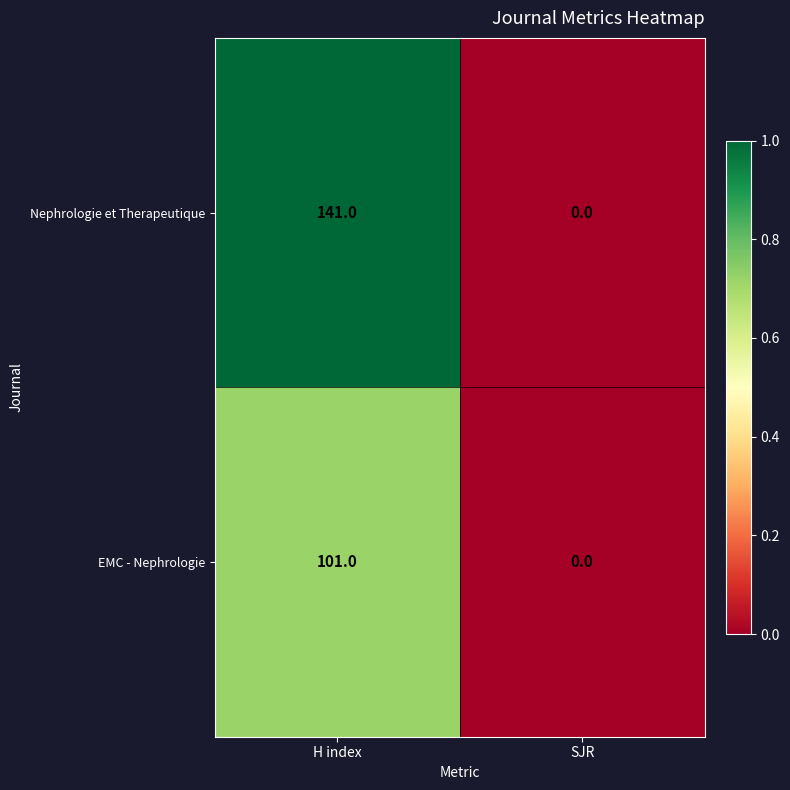

Is the value of Nephrologie et Therapeutique at H index greater than the value of EMC - Nephrologie at SJR?

Yes